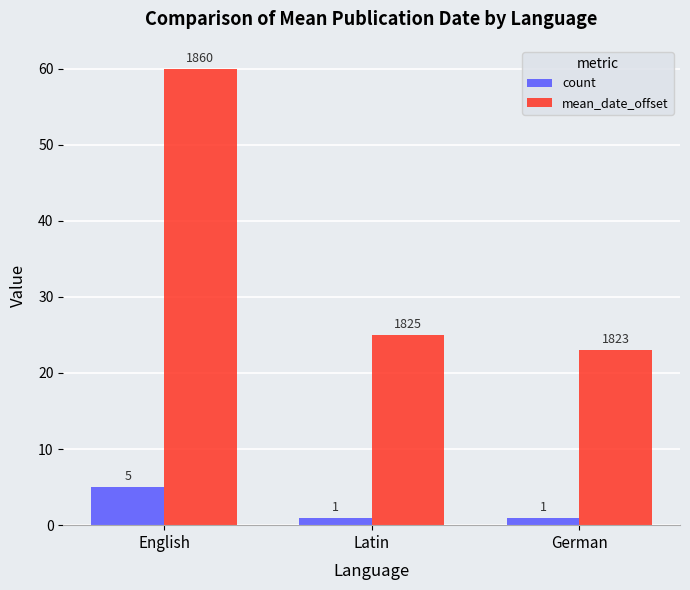

What is the sum of all count values?

7